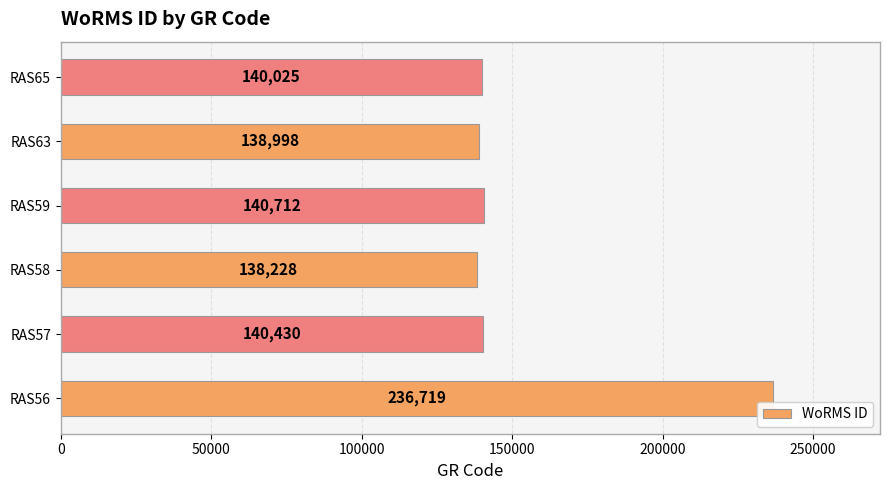

Where is the data nearest to the value 187473?

RAS59